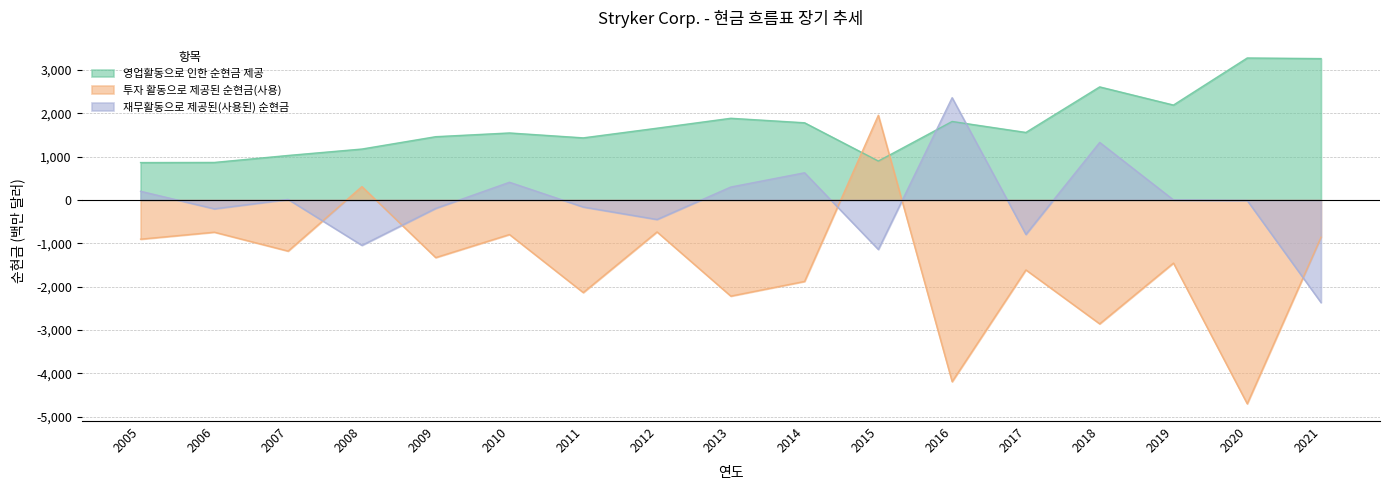

What value does the 투자 활동으로 제공된 순현금(사용) series have at 2017?

-1613